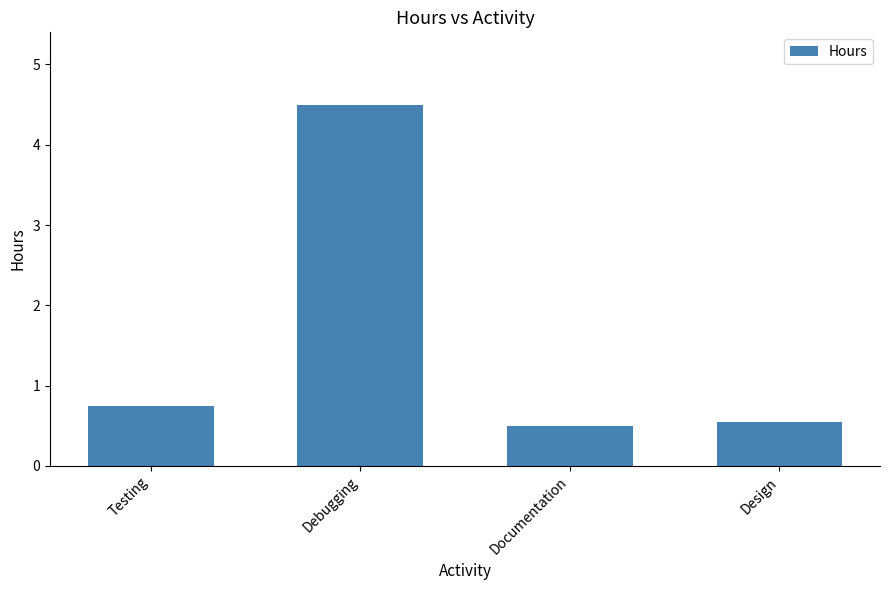

What is the value of the 2nd bar from the left?

4.5